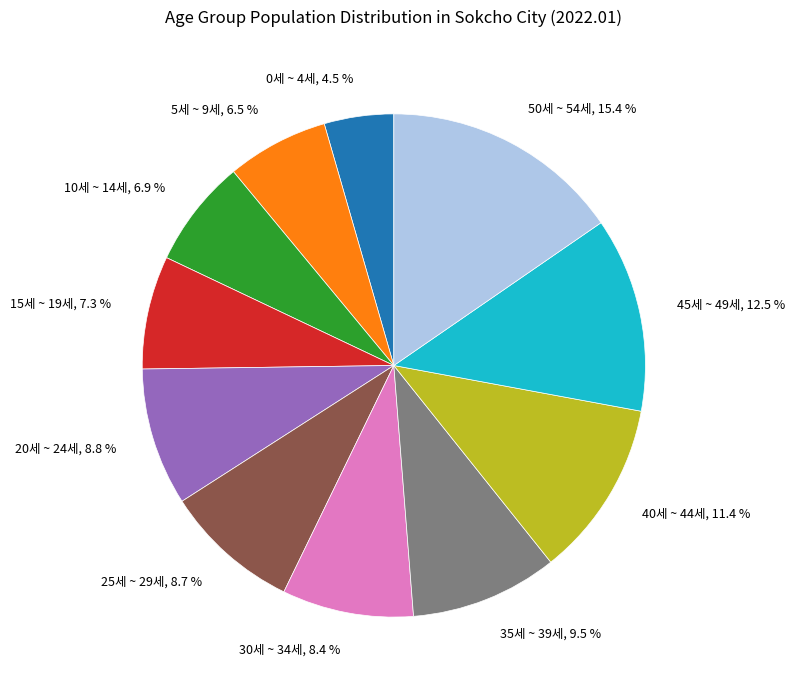

What percentage is NOT represented by 5세 ~ 9세, 6.5 %?

93.5%